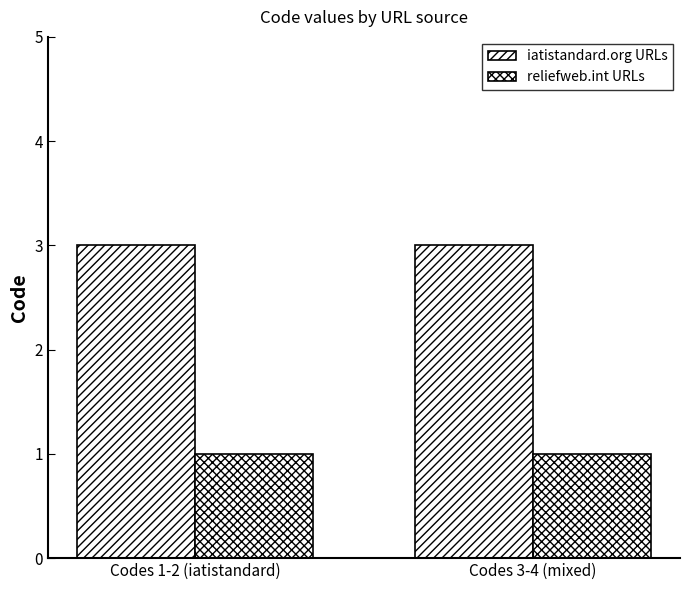

The iatistandard.org URLs series shows 2 at Codes 3-4 (mixed). True or false?

False